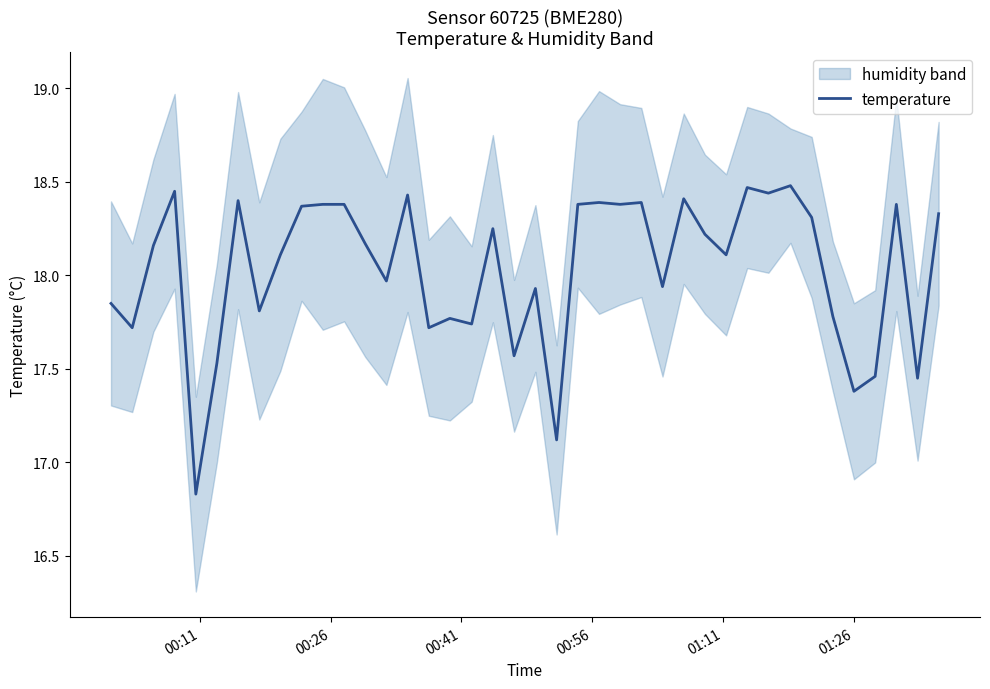

Is this an area chart (filled region under the line)?

No